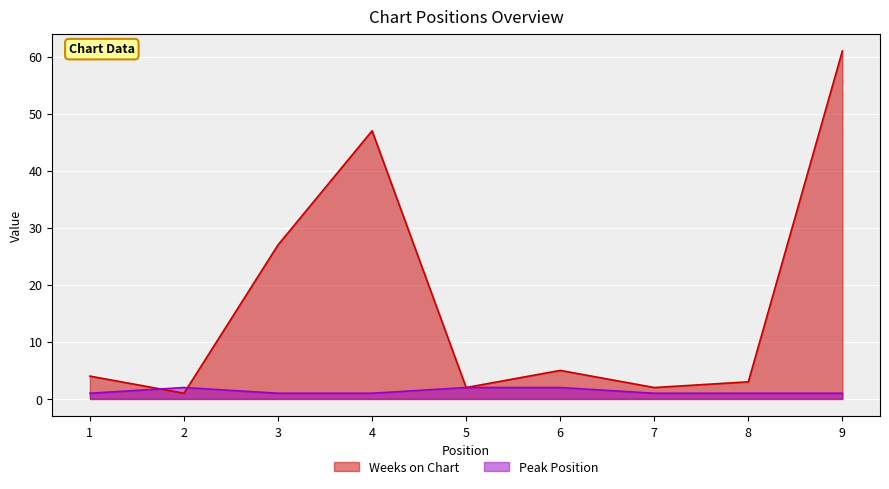

What is the value of the Peak Position point at the 6th from the left?

2